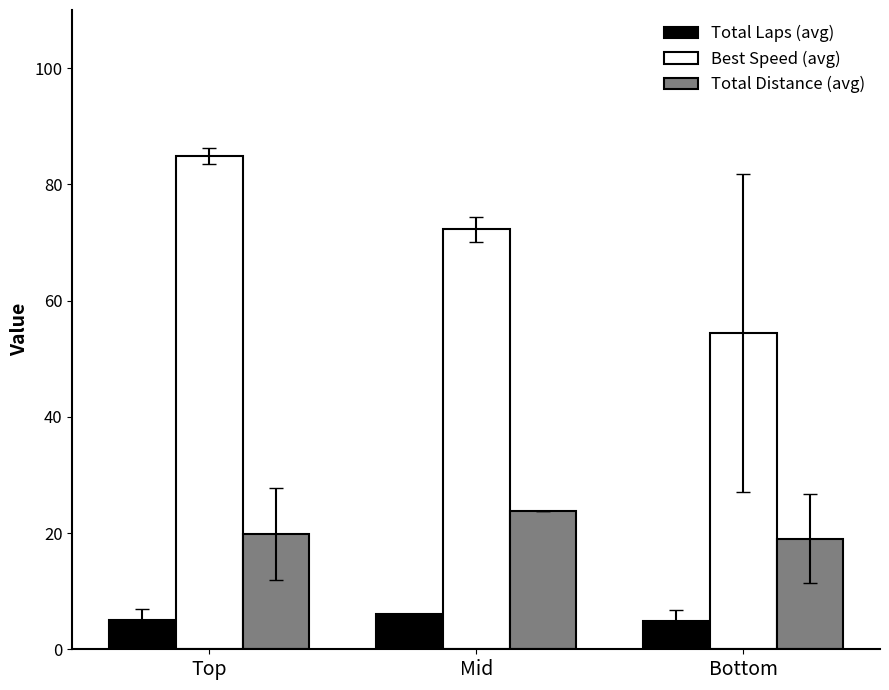

At which label does Total Laps (avg) reach its peak?

Mid